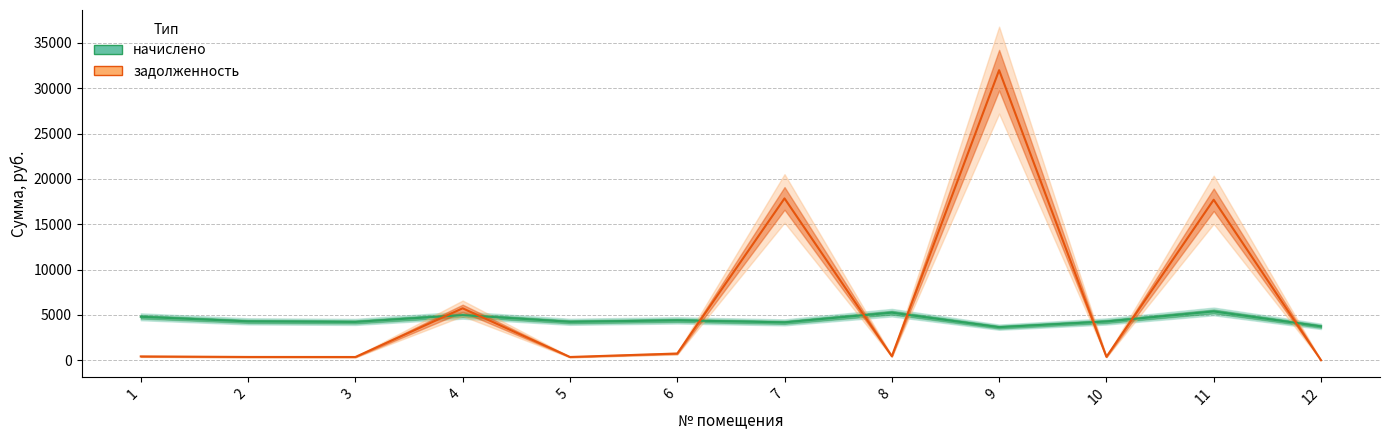

What is the value of the начислено point at the 8th from the left?

5245.0